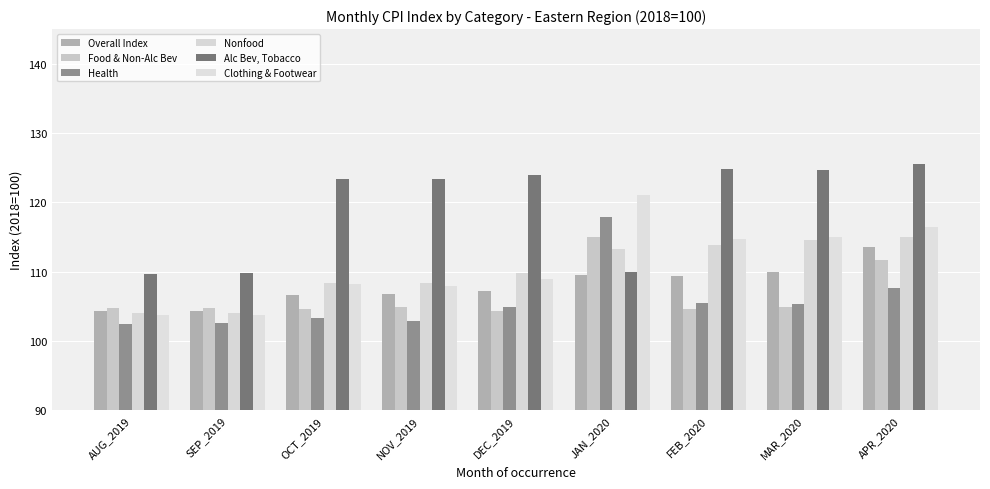

How many bars are there in total?

54